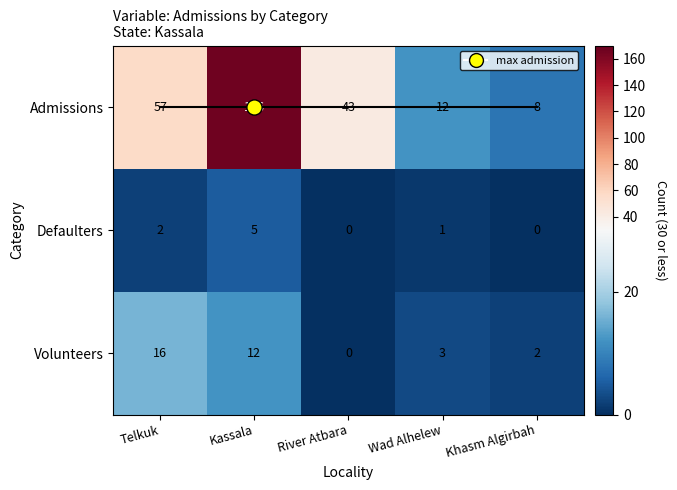

At which label does Defaulters first exceed 1?

Telkuk